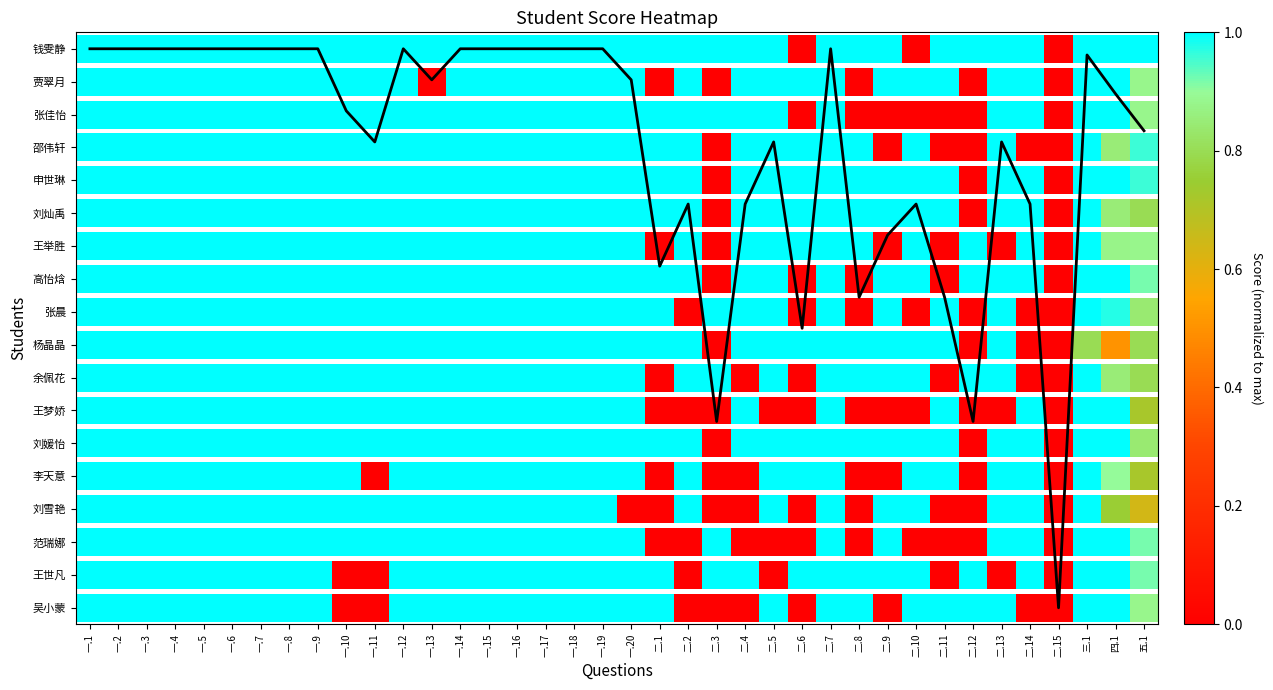

Approximately how many times larger is the value at 二.3 compared to 一.5?

0.3